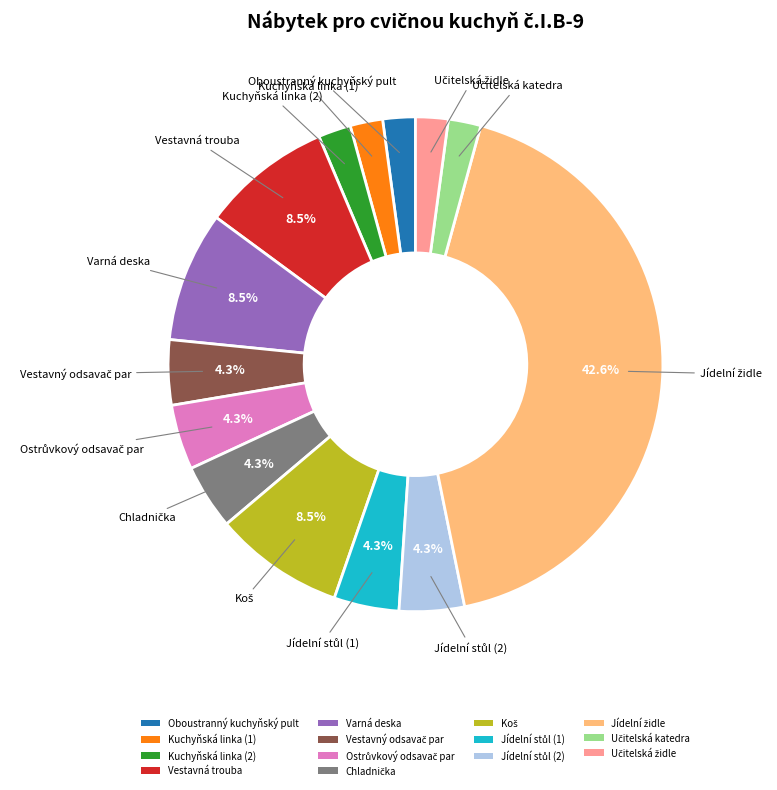

Does any single category account for the majority?

No